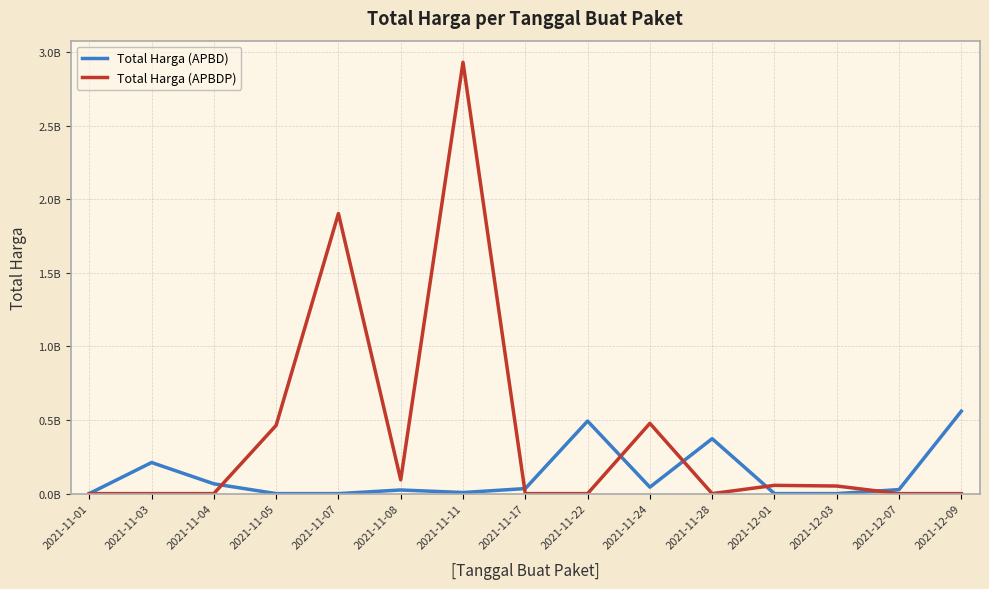

True or false: Total Harga (APBDP) has more than 2 points higher than both neighbors.

True